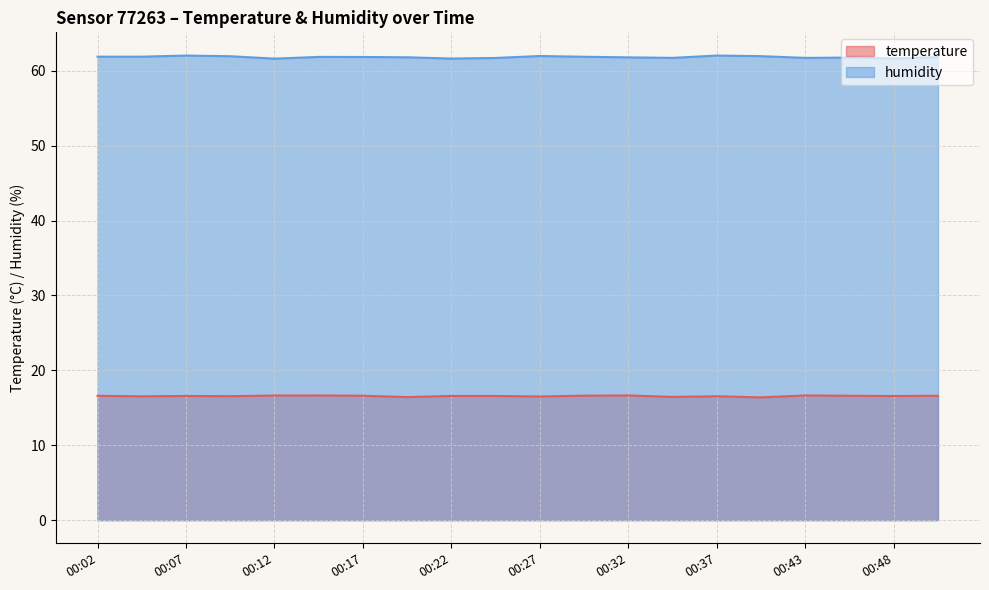

How many distinct data groups are displayed?

2